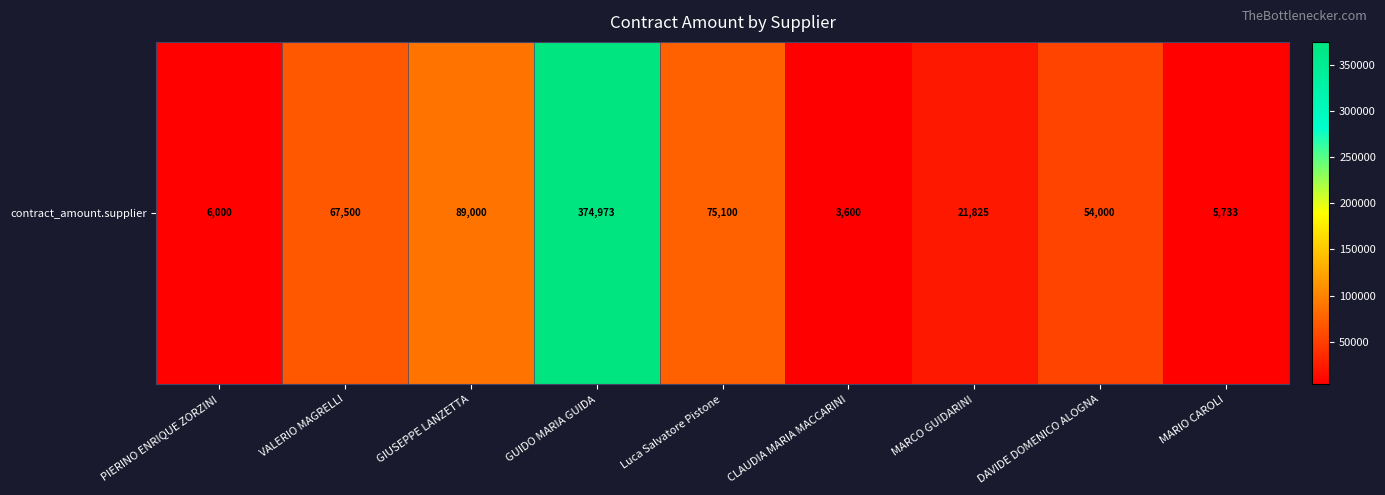

Which has a higher value, CLAUDIA MARIA MACCARINI or Luca Salvatore Pistone?

Luca Salvatore Pistone